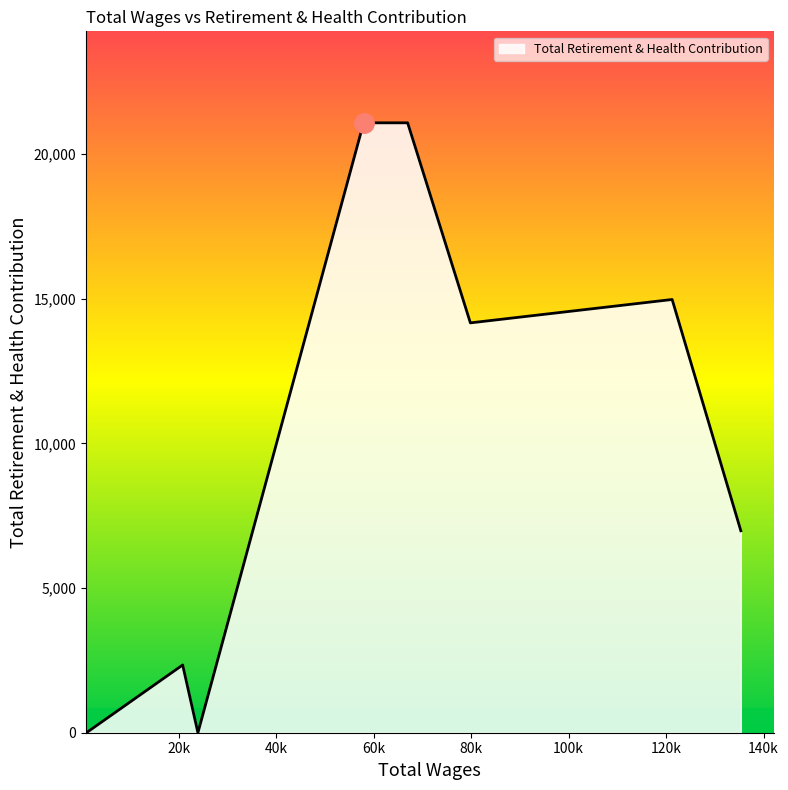

Does the chart display data point markers on the line(s)?

No